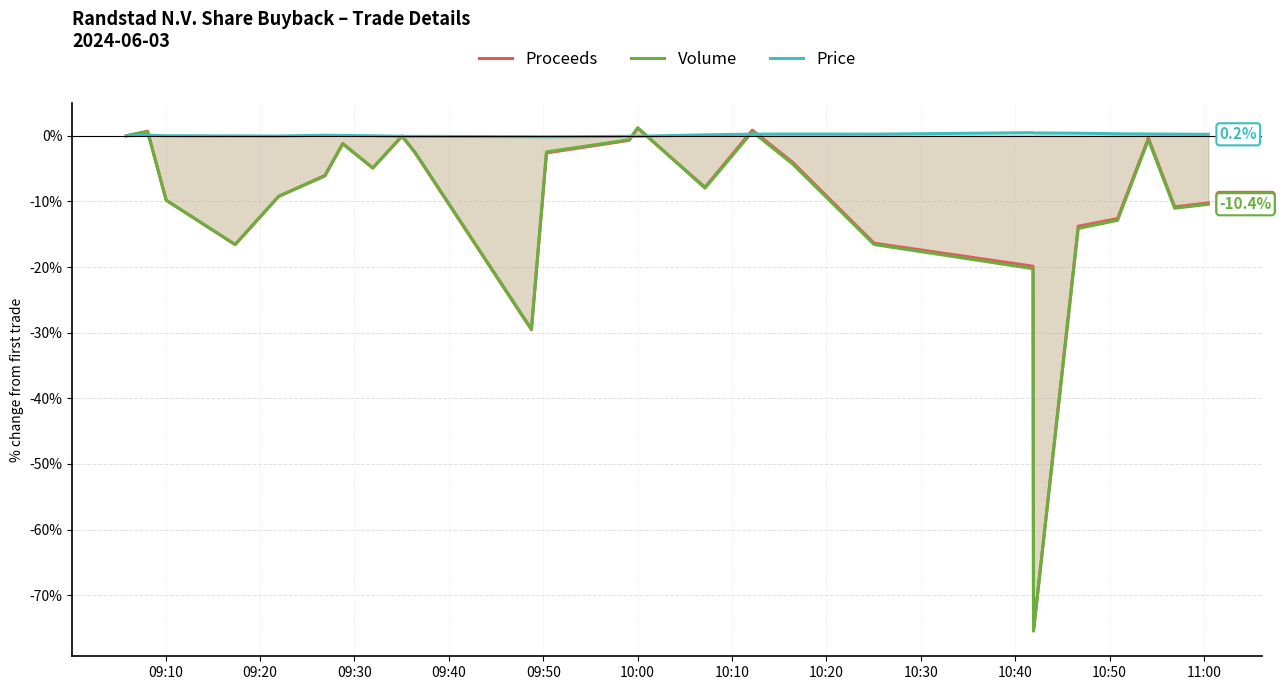

Which series has the largest total across all categories?

Price